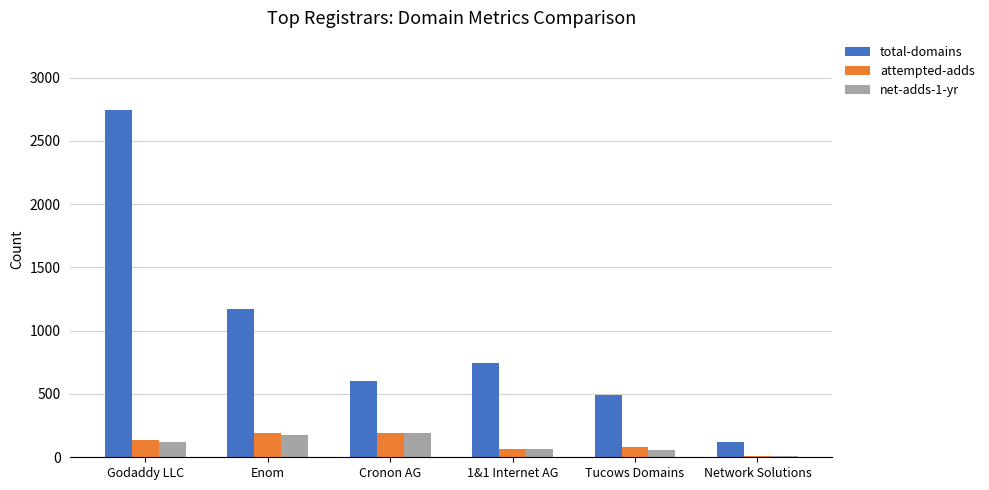

True or false: total-domains has a value of 1648 at Enom.

False